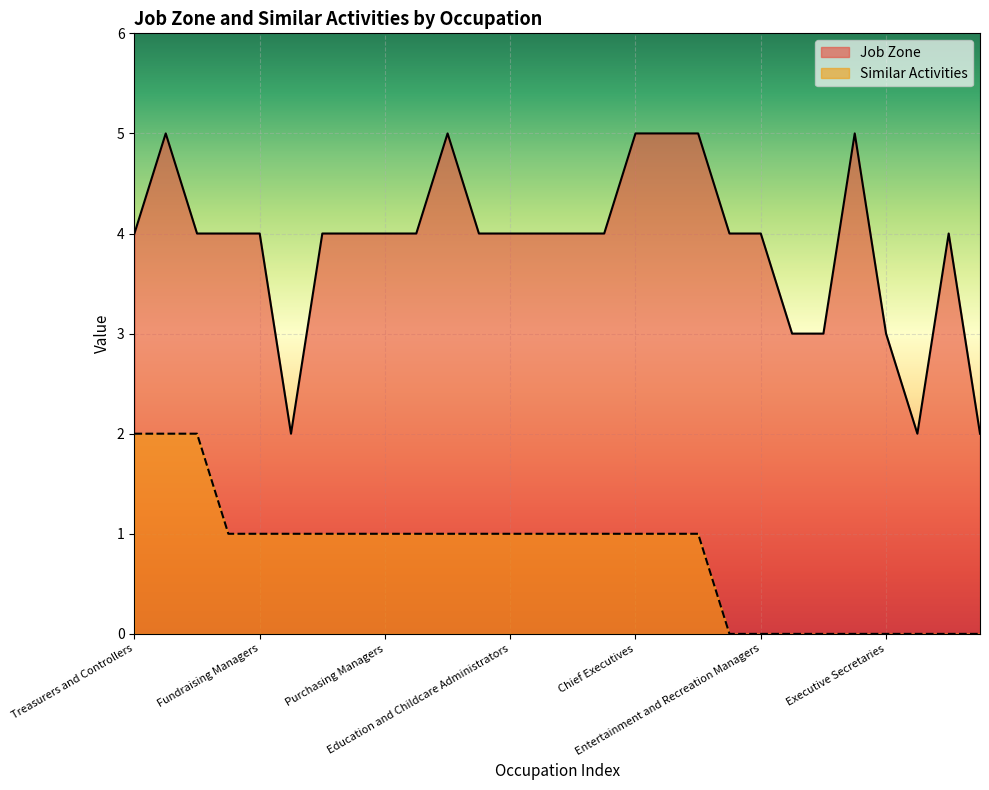

What is the label of the 17th point from the right?

Compensation and Benefits Managers